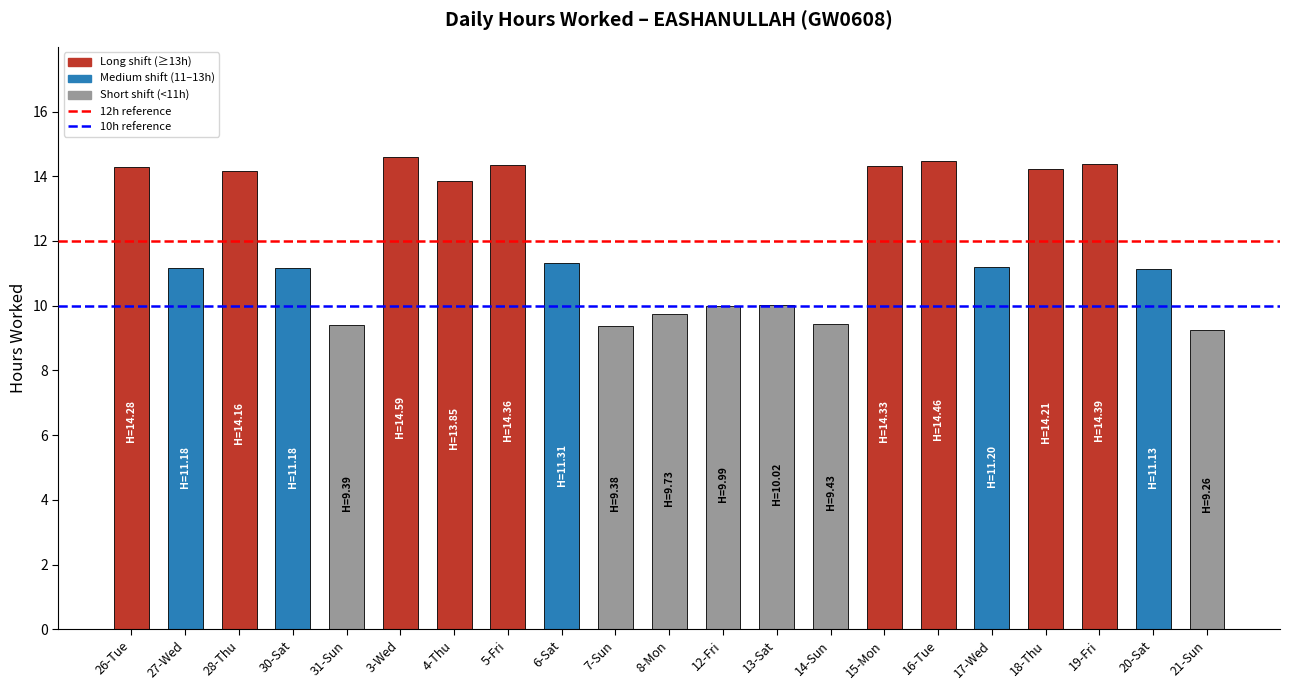

Read the value at 19-Fri.

14.4